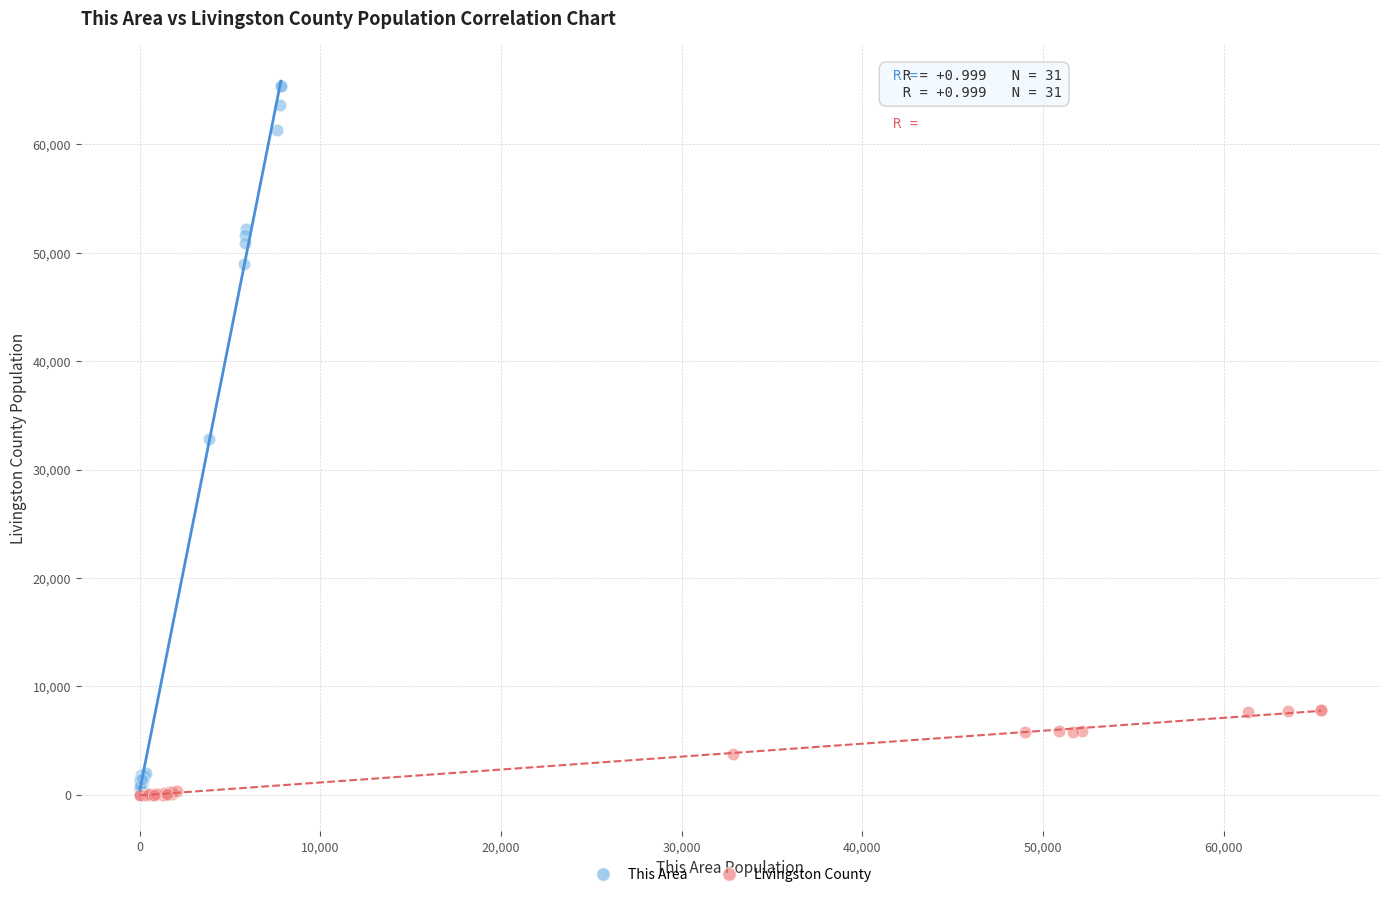

Which series reaches the maximum Y coordinate?

This Area